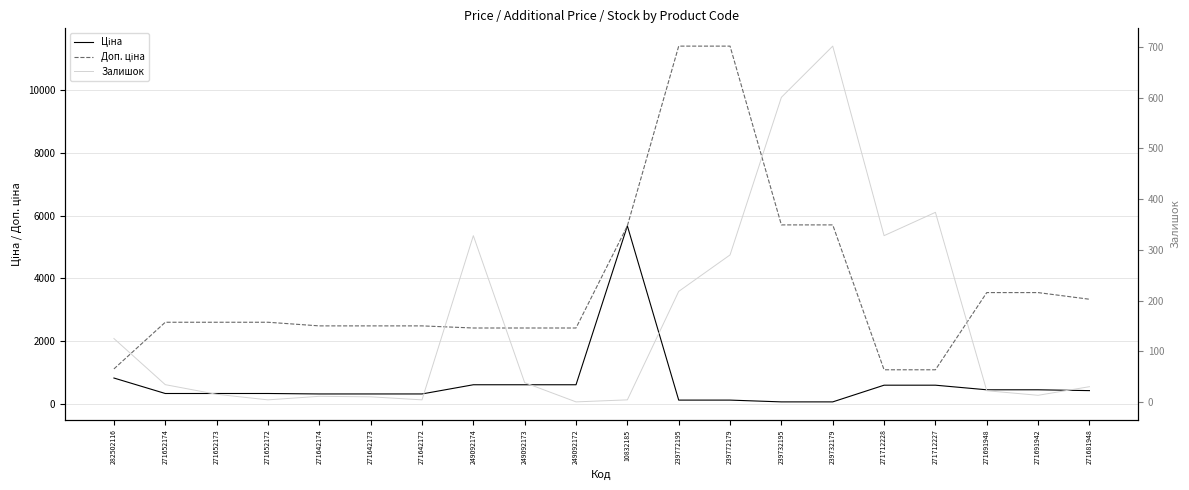

How many categories are shown in the chart?

20